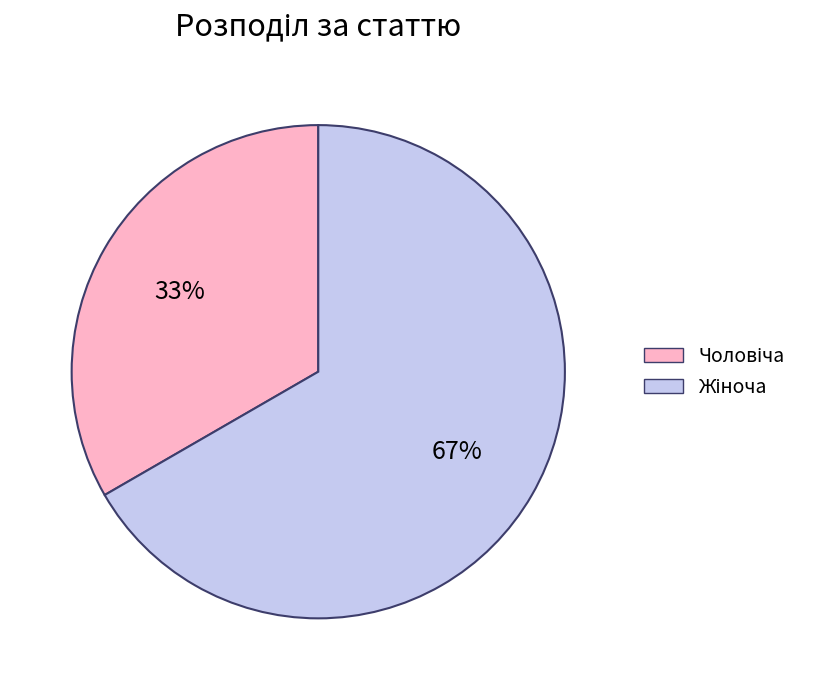

Is there a majority slice in this chart?

Yes